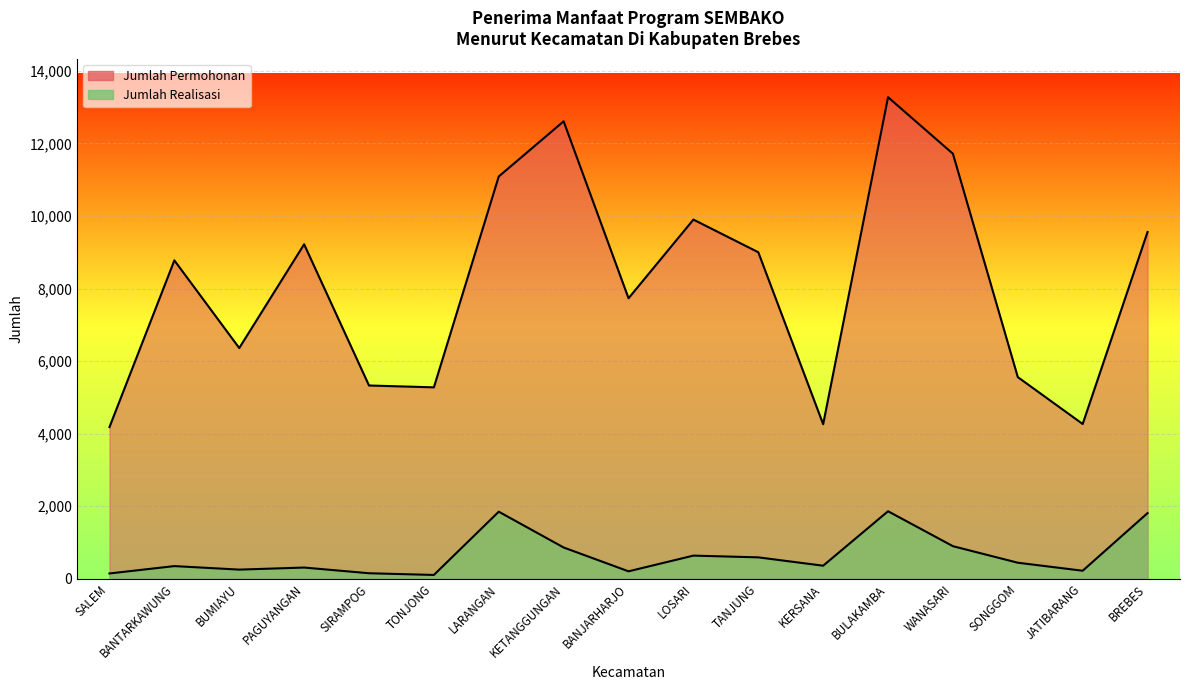

What is the average value of the Jumlah Realisasi series?

648